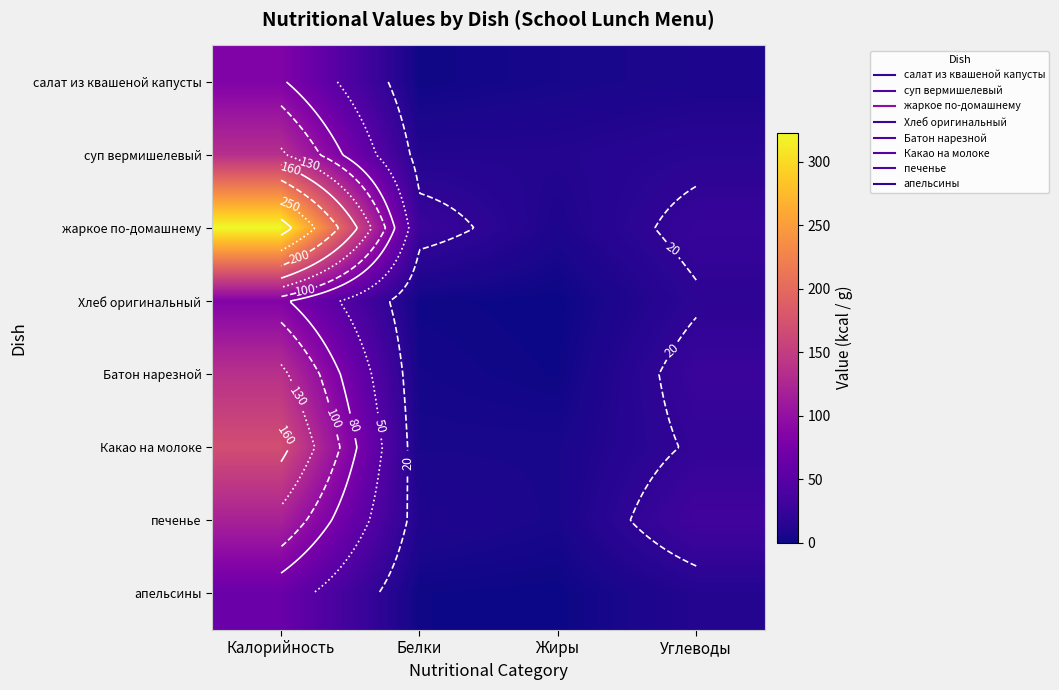

List the series in order of their peak value, highest first.

жаркое по-домашнему, Какао на молоке, Батон нарезной, суп вермишелевый, печенье, Хлеб оригинальный, салат из квашеной капусты, апельсины